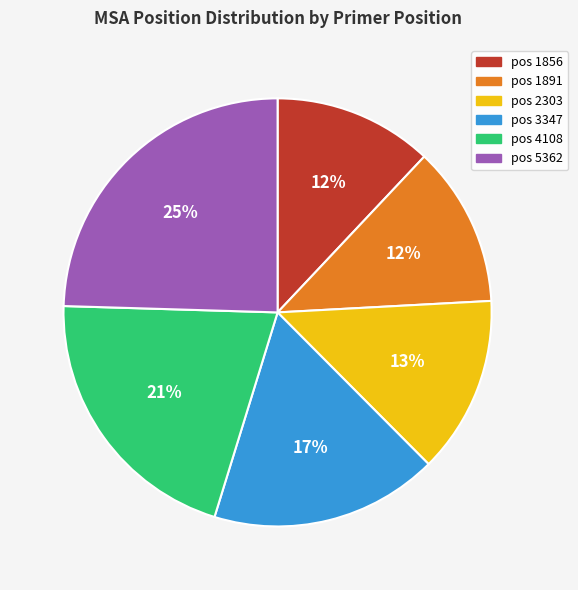

Does any single category account for the majority?

No